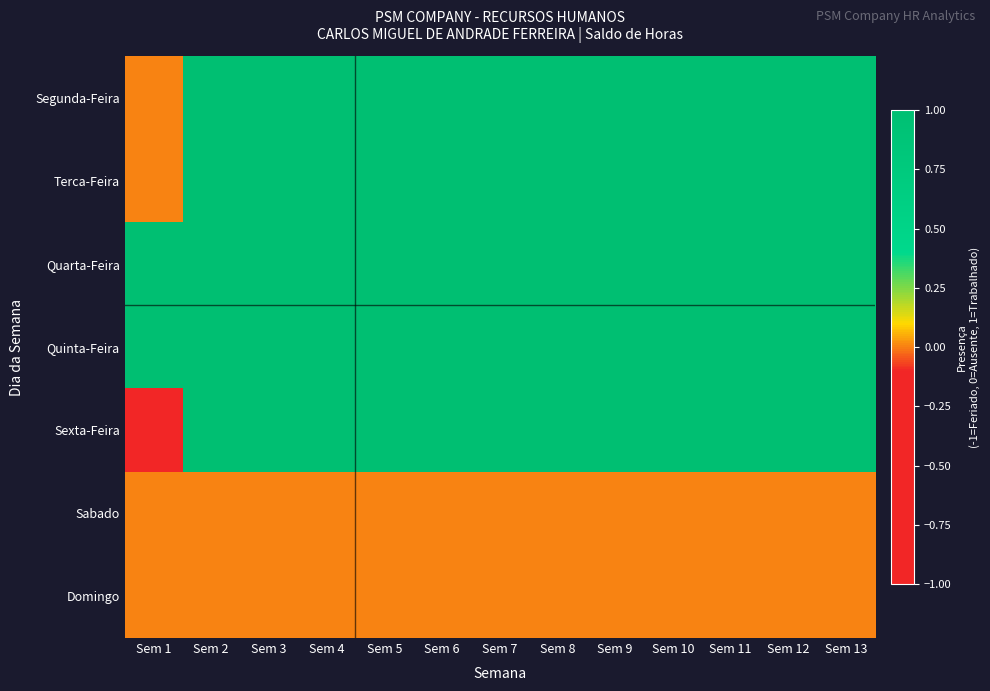

At how many categories does at least one series exceed 0?

13